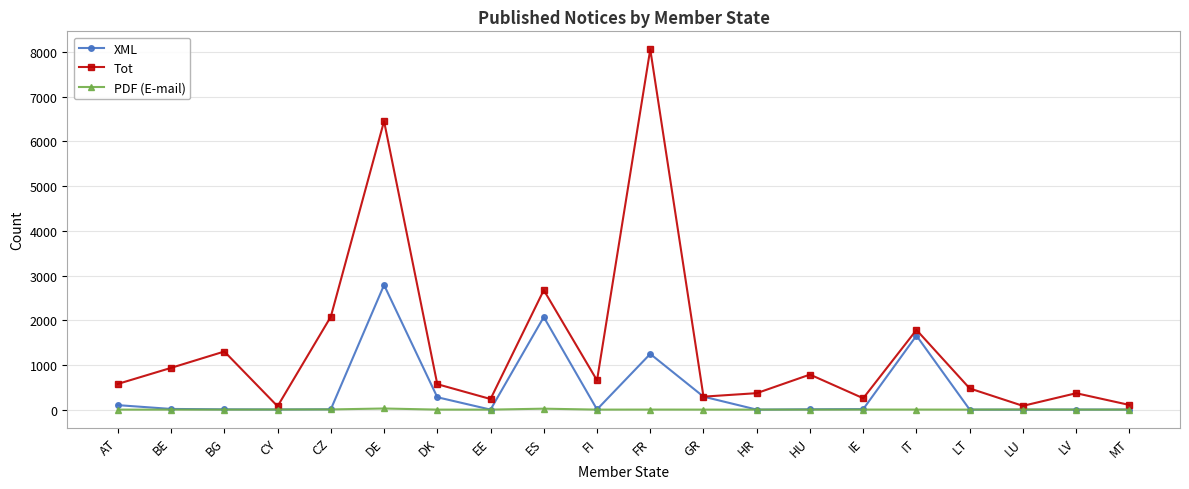

What is the sum of the XML values at BE and GR?

305